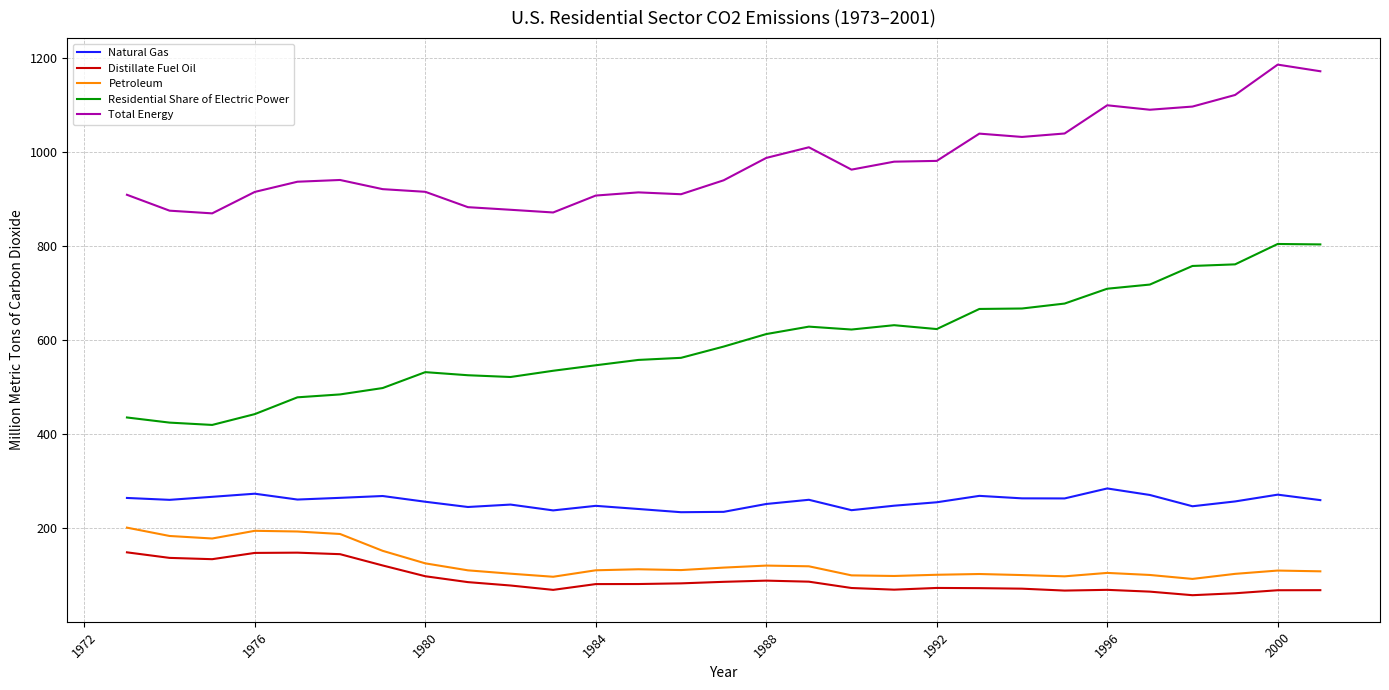

What is the difference between the maximum and minimum values in the Residential Share of Electric Power series?

384.7